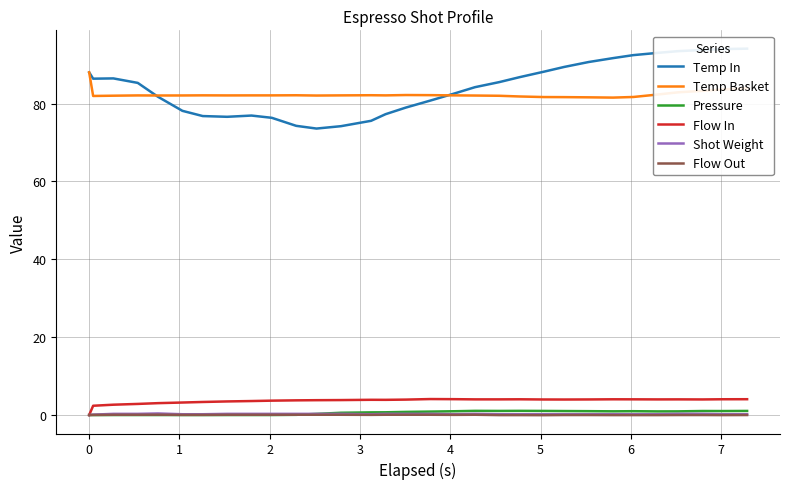

What is the highest value of the Flow In series?

4.1